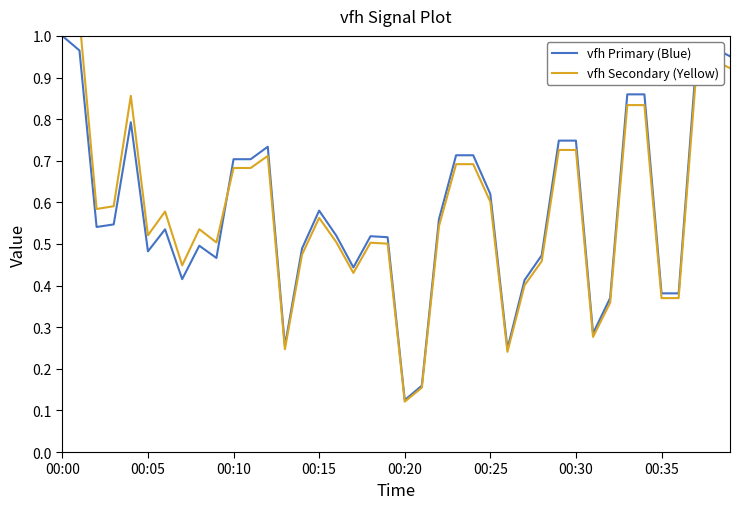

Which series has the largest total across all categories?

vfh Primary (Blue)